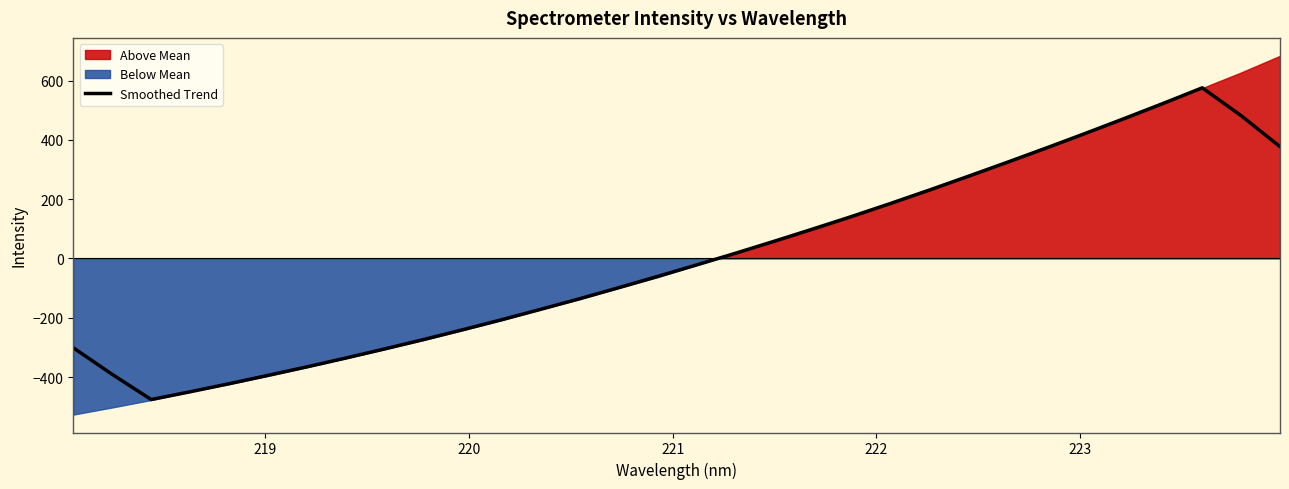

What is the maximum value for Smoothed Trend?

575.4